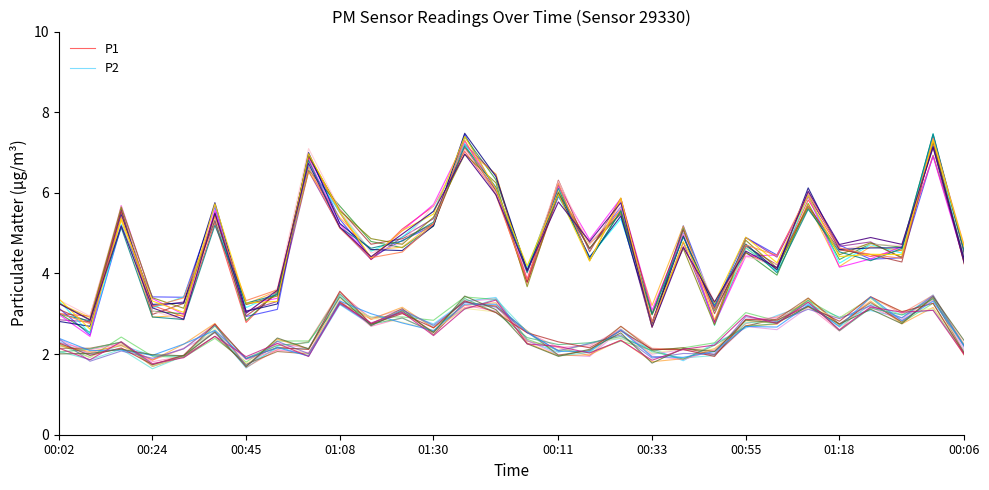

At how many categories does at least one series exceed 4?

21